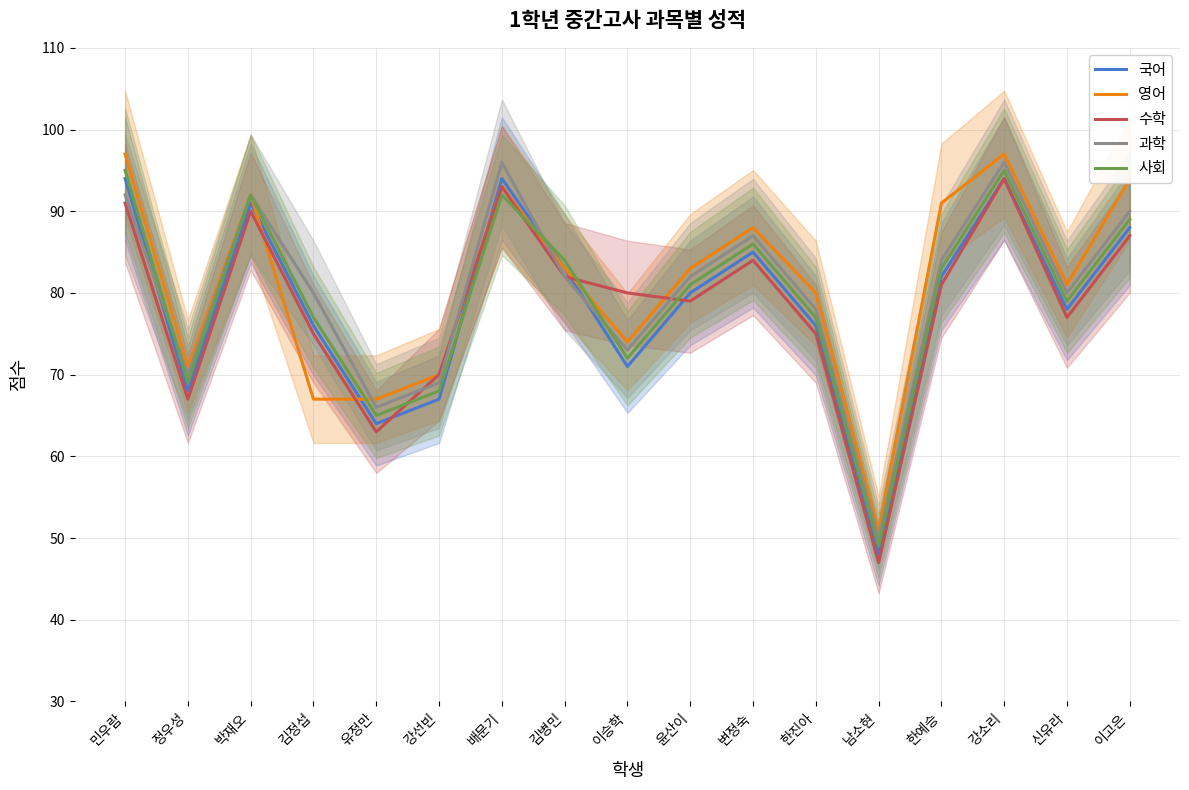

How many data points in 국어 are above 80?

8